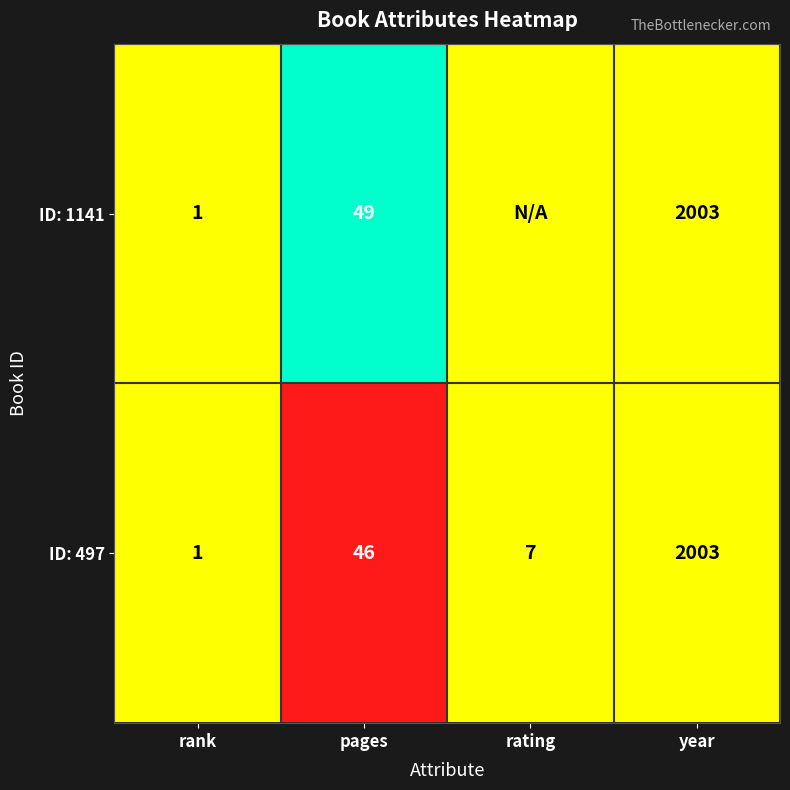

What is the total value across all series at rank?

2.0